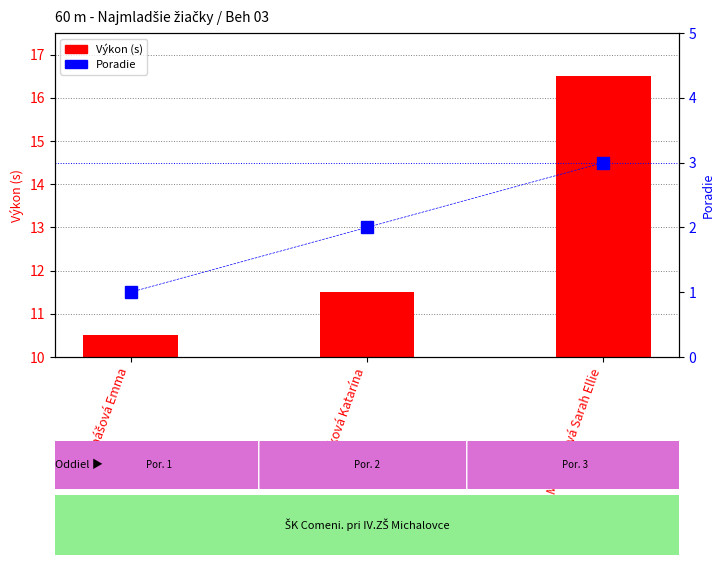

What is the total value across all series at Tamášová Emma?

11.5